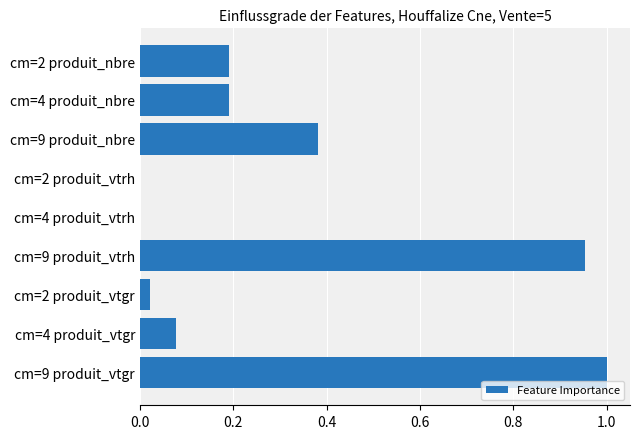

Is it true that the value at cm=2 produit_nbre is 0.3?

False